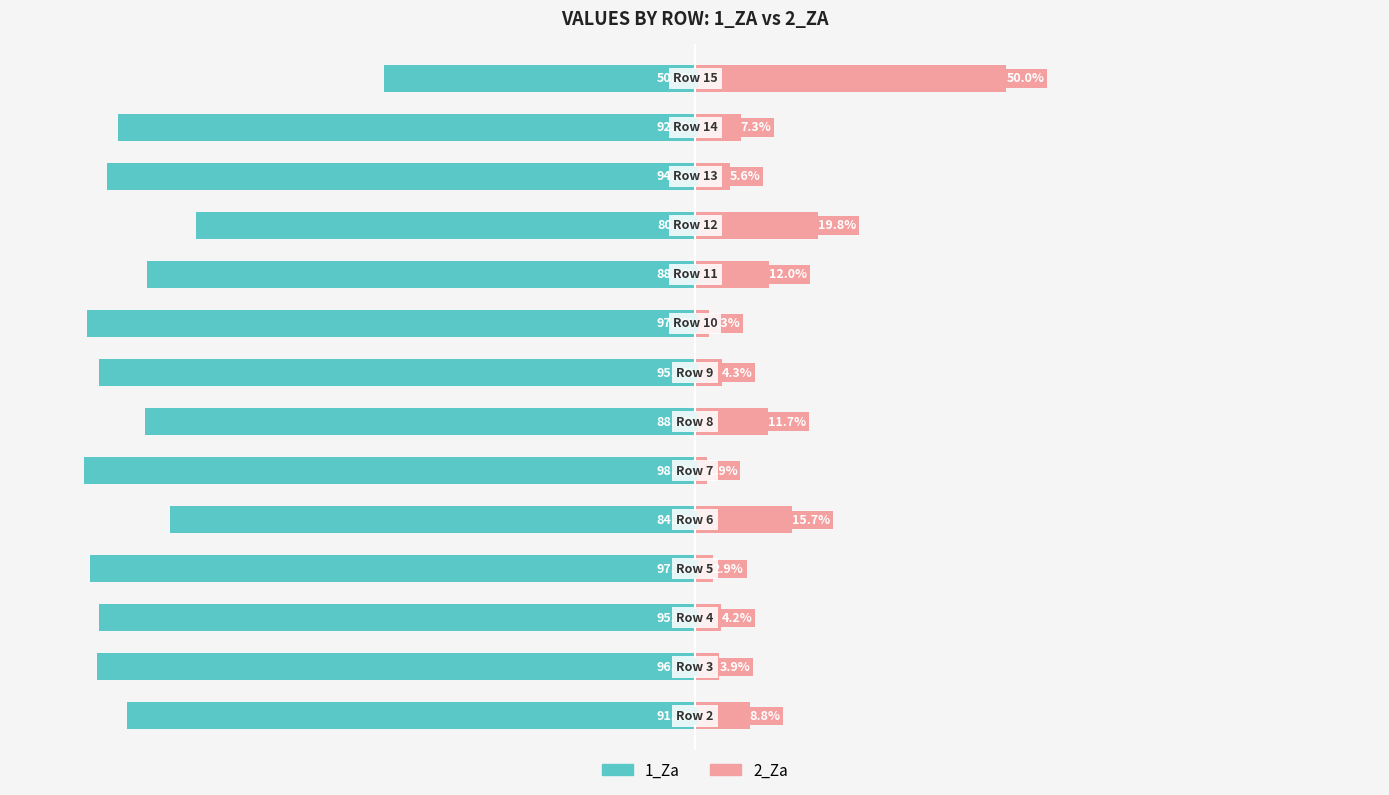

At which category is the sum across all series the highest?

13